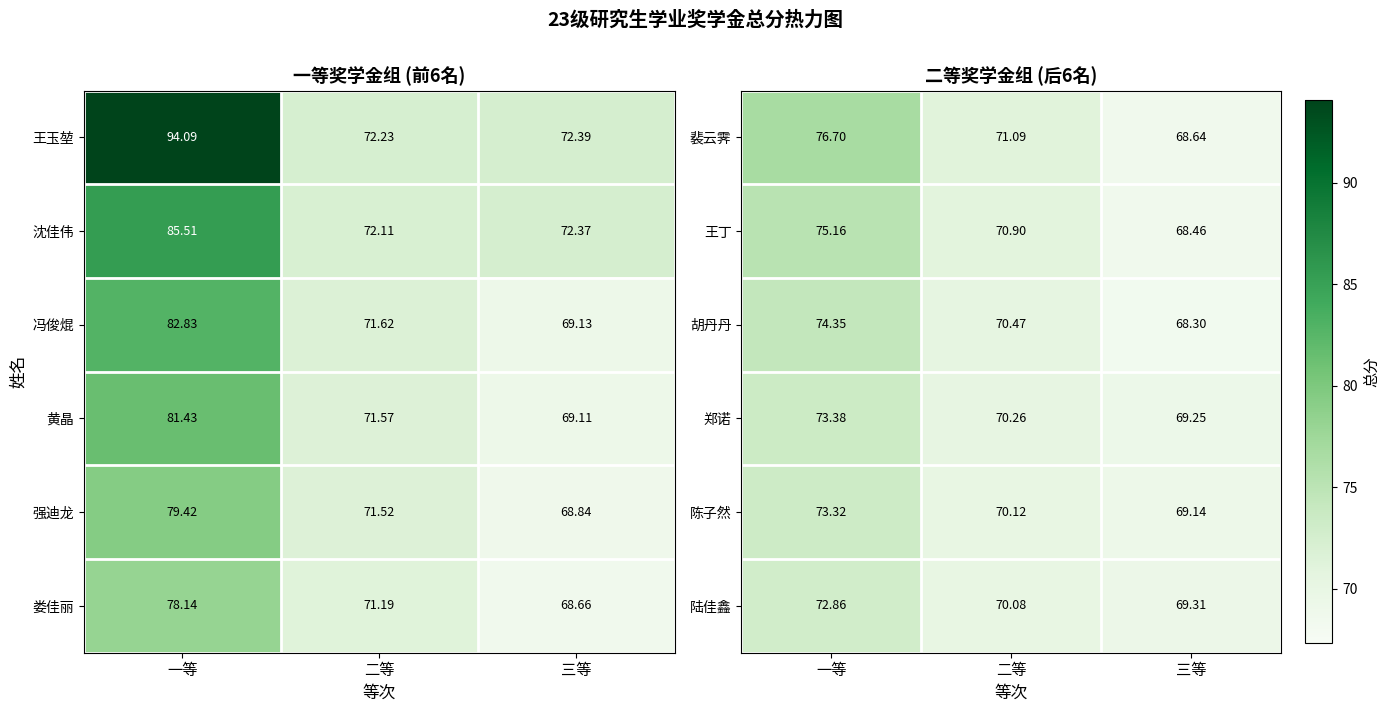

The value of 胡丹丹 at 二等 is 26.4. True or false?

False